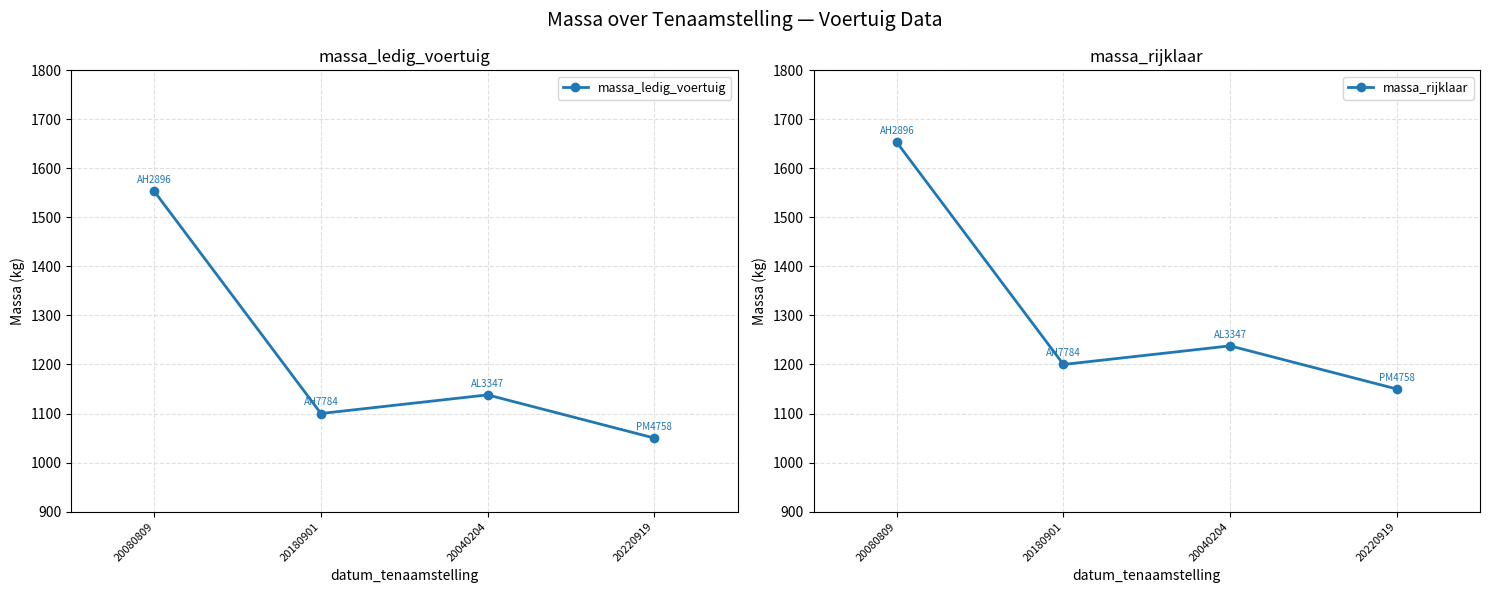

At which label does massa_rijklaar reach its peak?

20080809